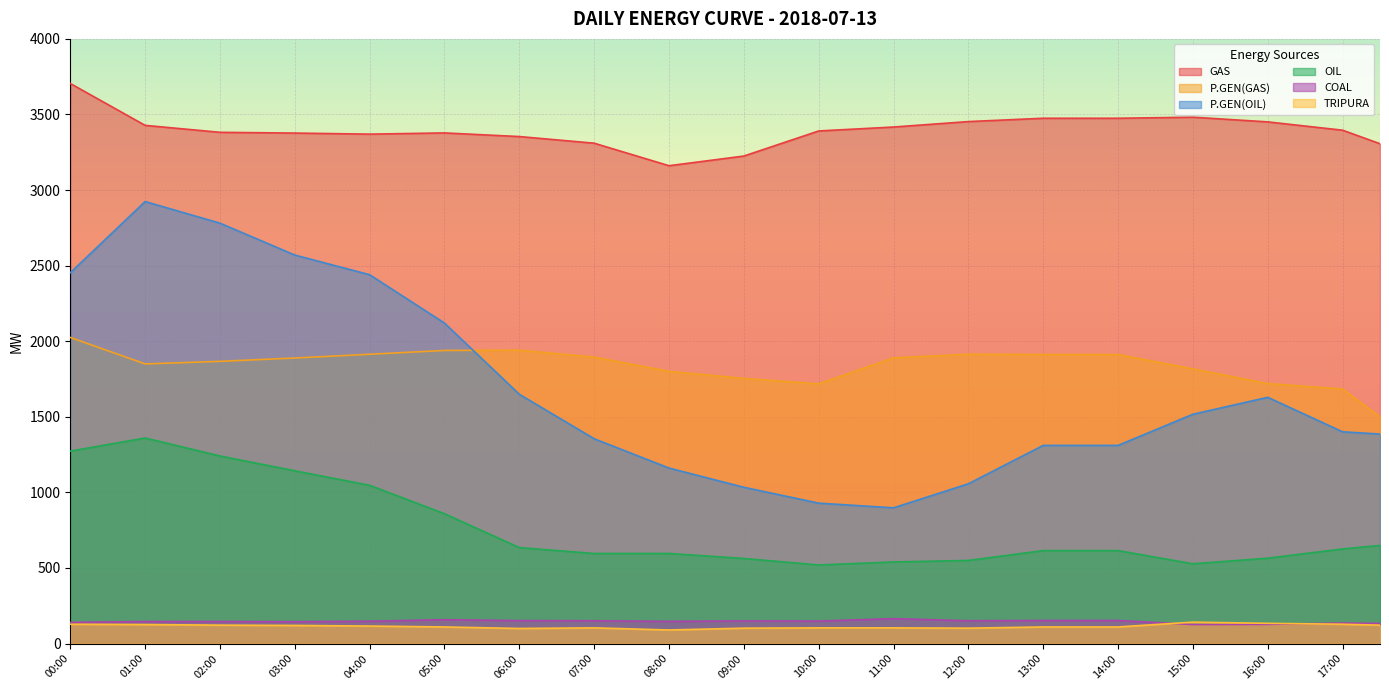

What is the difference between the highest and lowest values at 04:00?

3254.0